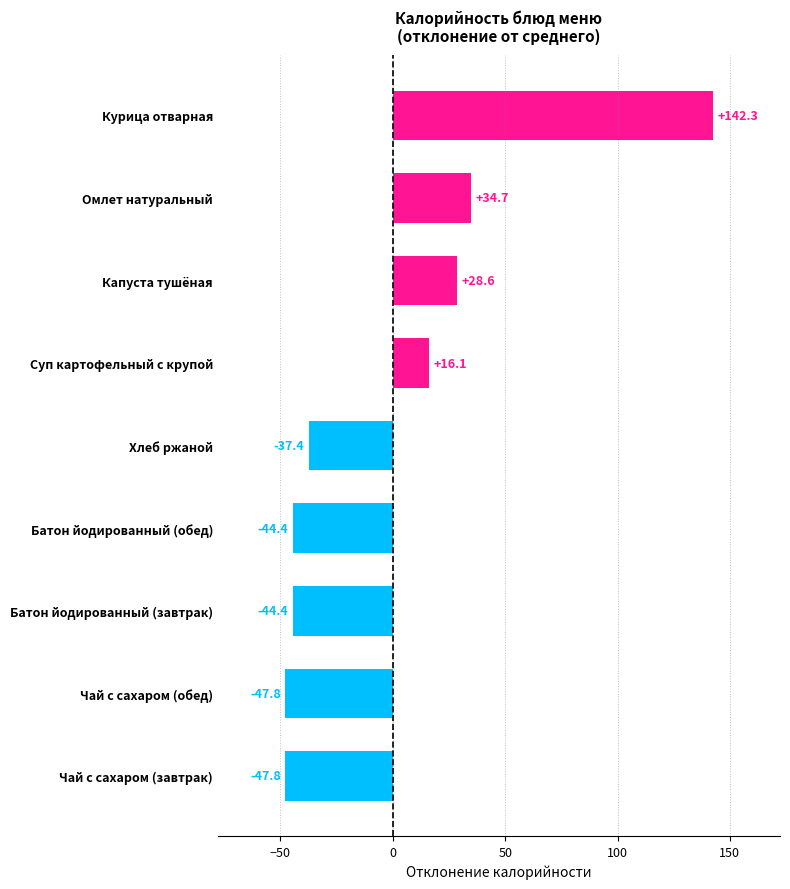

How many values are below zero?

5